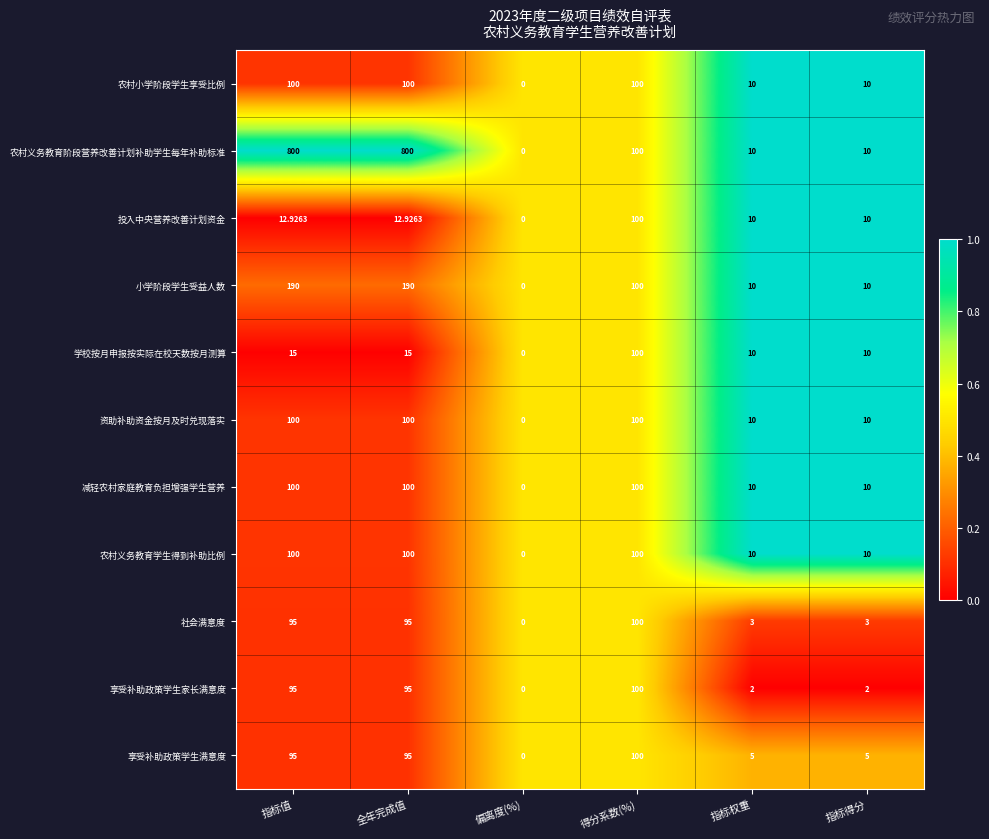

Is the value of 投入中央营养改善计划资金 at 指标得分 greater than the value of 社会满意度 at 指标得分?

Yes